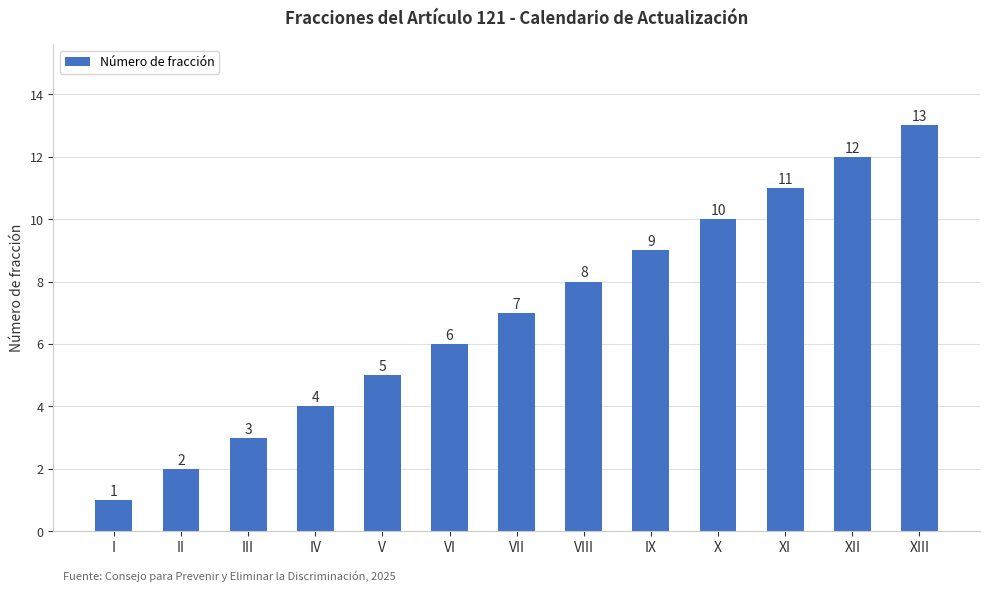

What is the greatest value displayed?

13